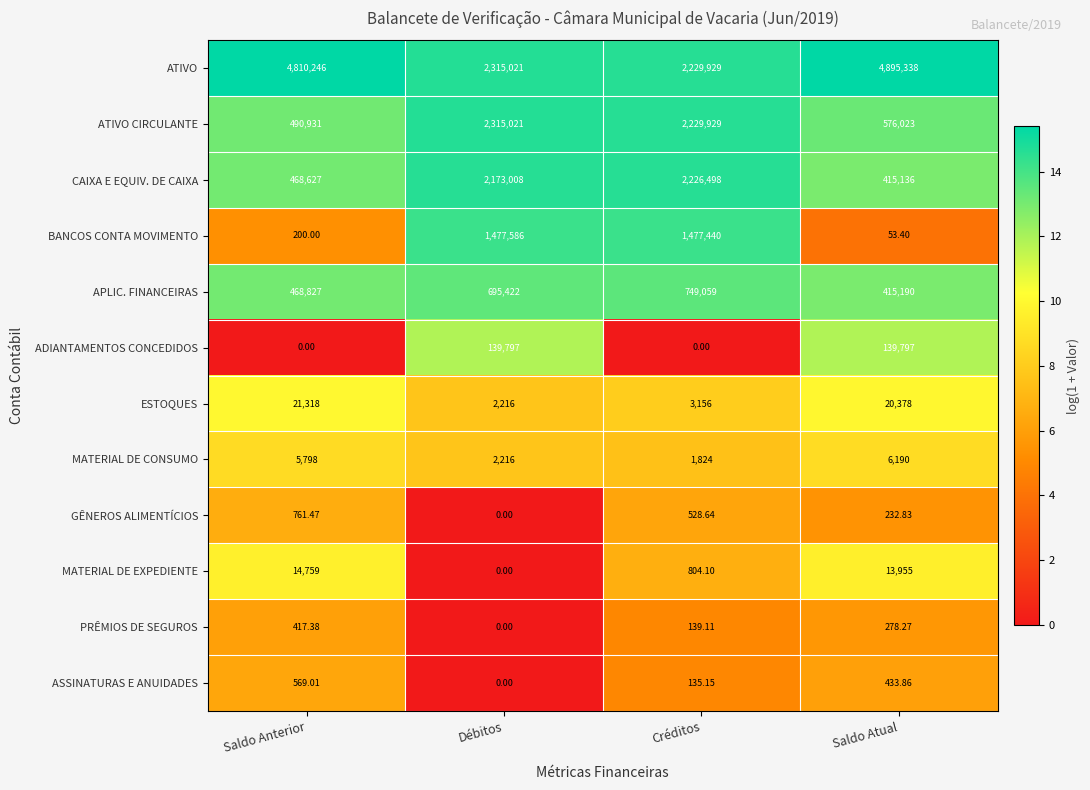

Rank the series by their maximum value, from lowest to highest.

PRÊMIOS DE SEGUROS, ASSINATURAS E ANUIDADES, GÊNEROS ALIMENTÍCIOS, MATERIAL DE CONSUMO, MATERIAL DE EXPEDIENTE, ESTOQUES, ADIANTAMENTOS CONCEDIDOS, APLIC. FINANCEIRAS, BANCOS CONTA MOVIMENTO, CAIXA E EQUIV. DE CAIXA, ATIVO CIRCULANTE, ATIVO